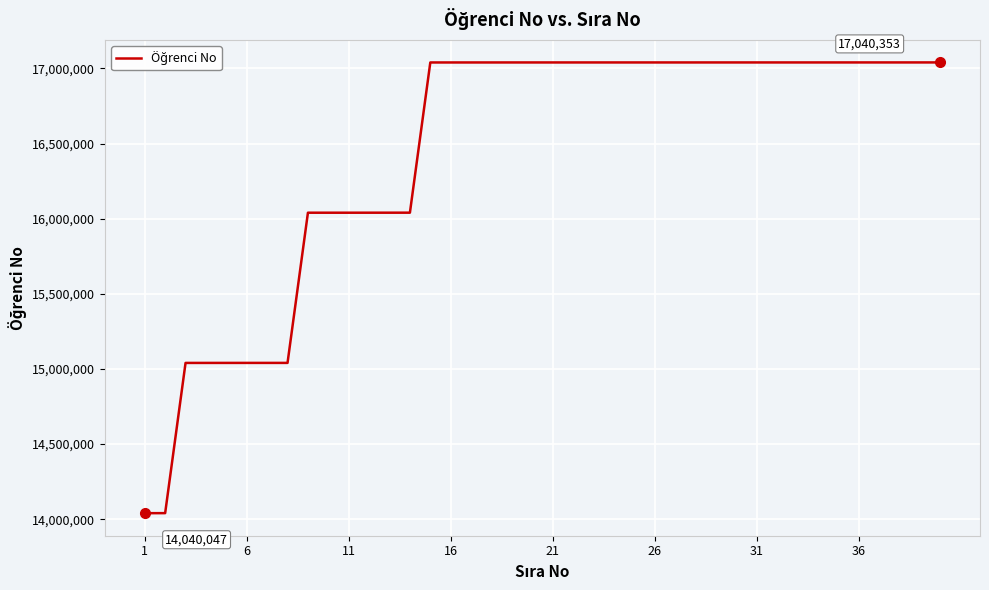

What is the minimum value shown in the chart?

14040047